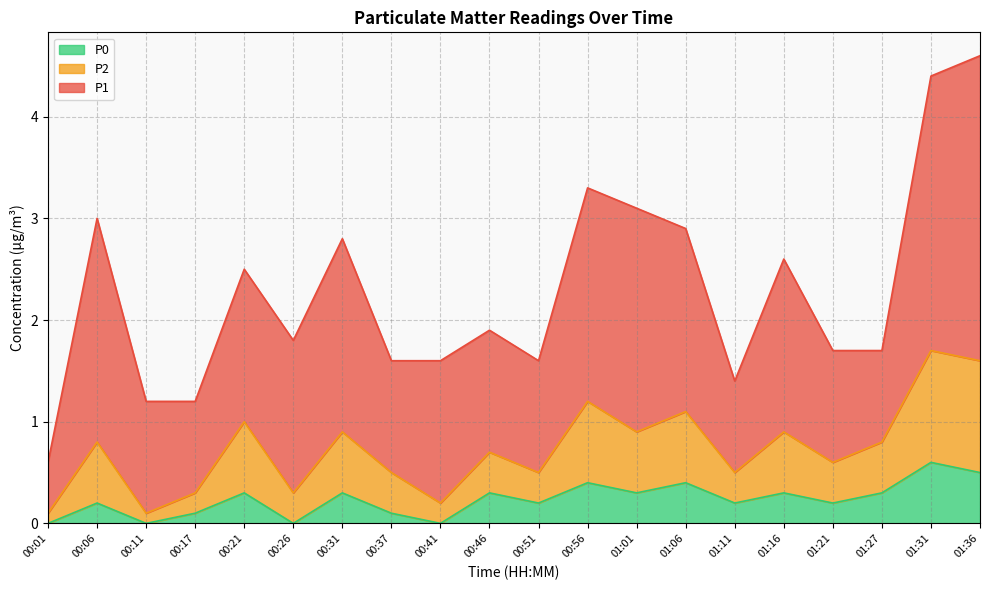

The P0 series shows 0.6 at 01:31. True or false?

True